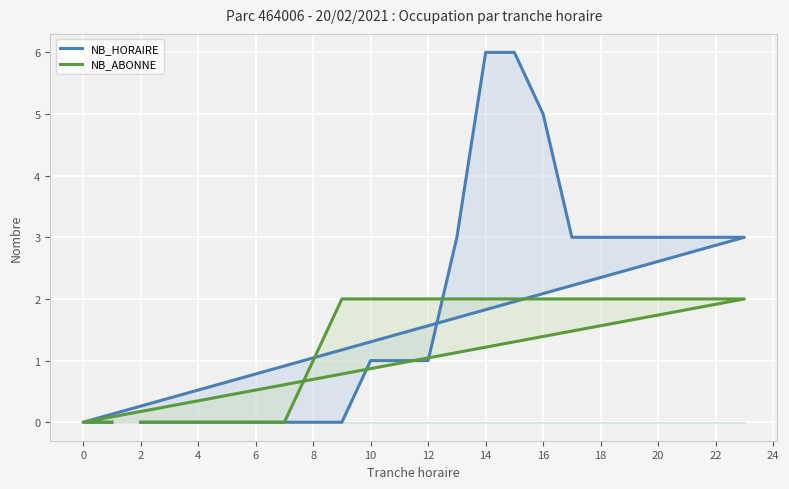

What is the label of the 12th point from the left?

20